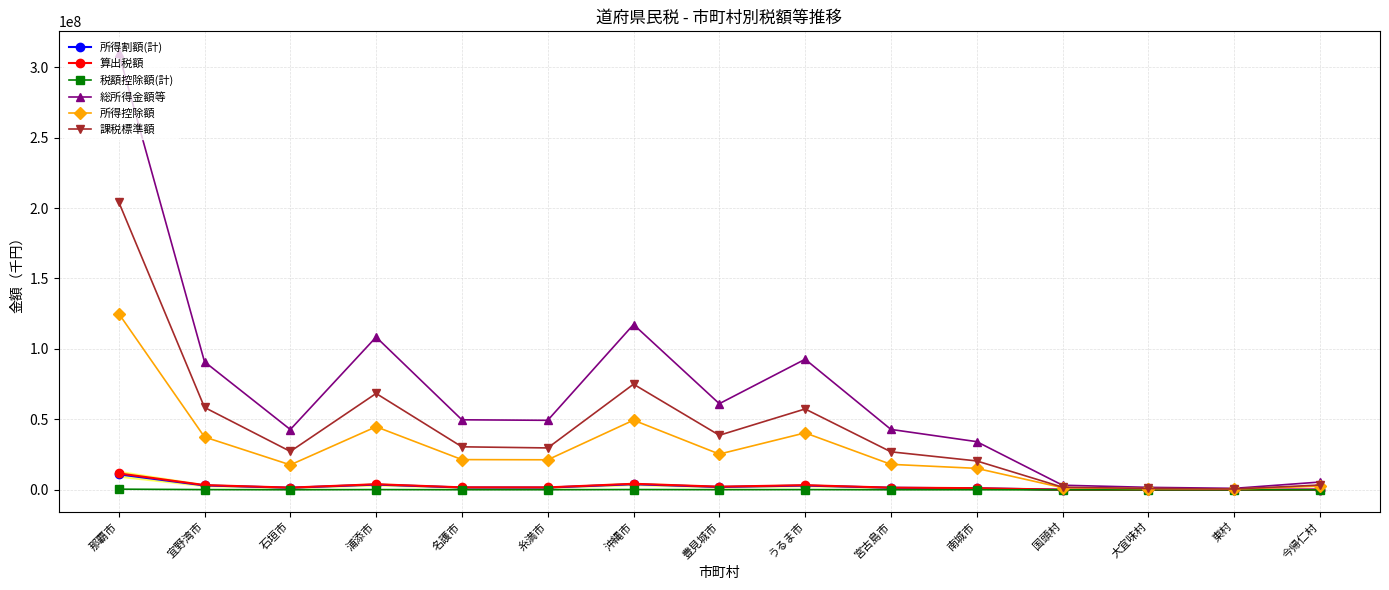

True or false: 税額控除額(計) has more than 0 interior local peaks.

True